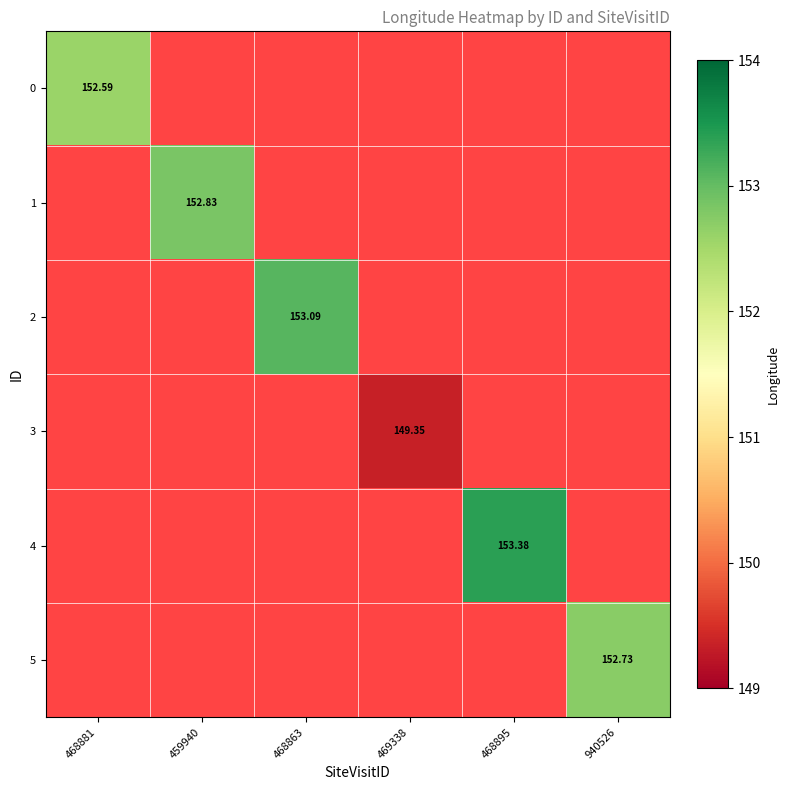

Which category has the lowest value in the 2 series?

468881